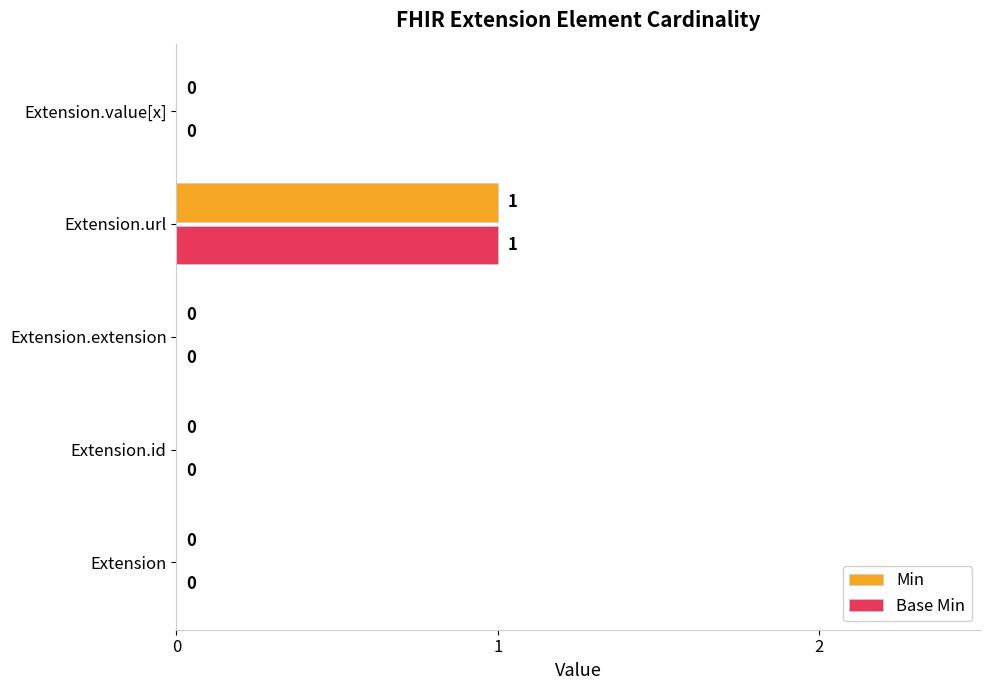

Which label corresponds to the largest value in the chart?

Extension.url